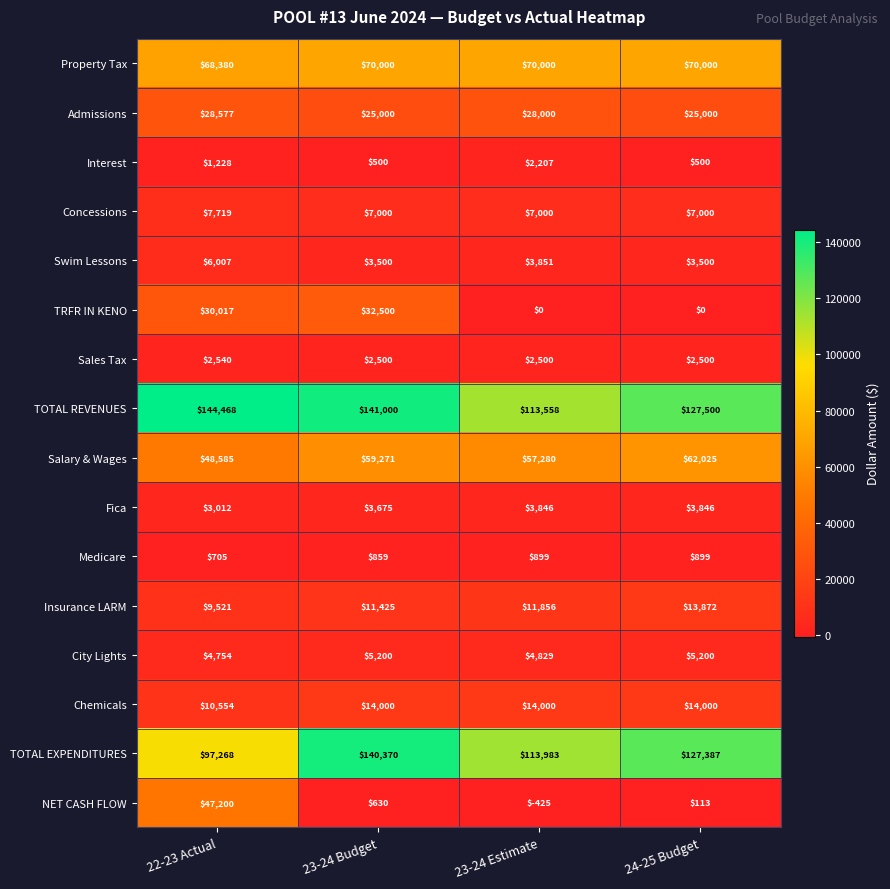

What is the difference between the maximum and second lowest values in the Concessions series?

719